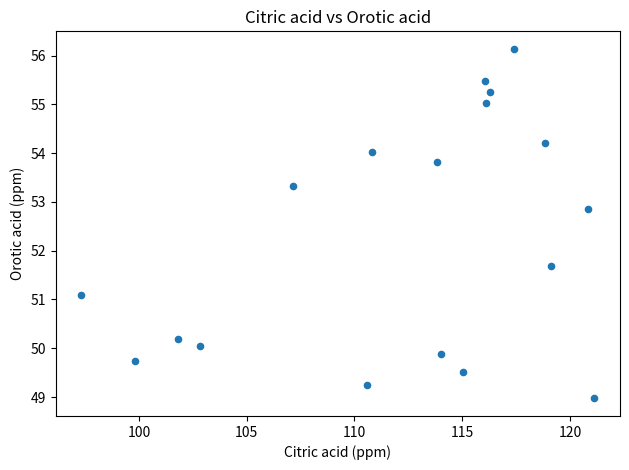

What Y value in the scatter plot is closest to 52?

51.7